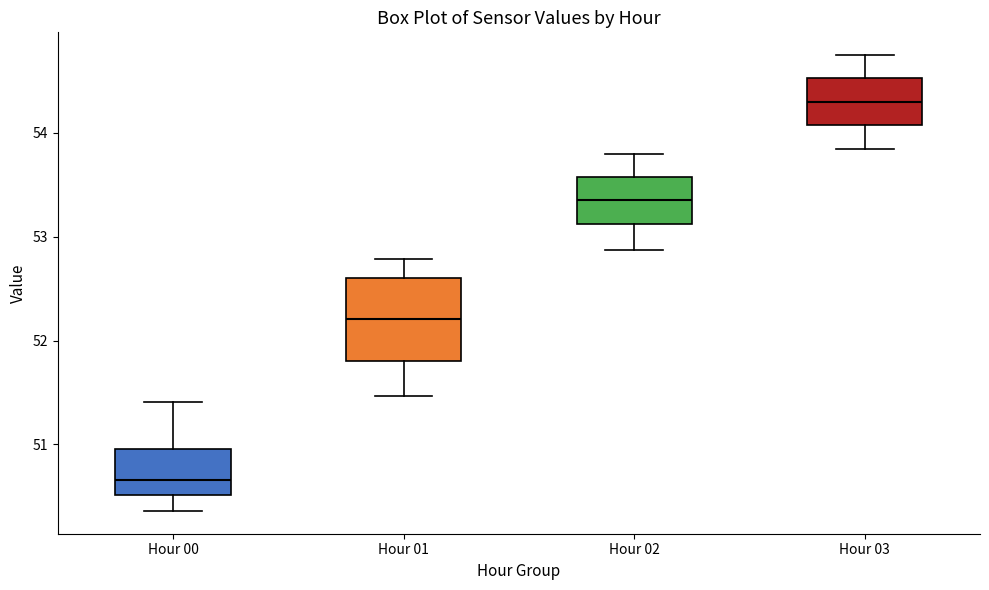

Reading left to right, transcribe this box plot: for each box, give where its median line is, the range the box spans, and where its two whiskers end, as read against the y-axis. The values are not printed on the chart, so give them approximately, as read against the axis.

Hour 00: median 50.7, box 50.5 to 51.0, whiskers 50.4 to 51.4
Hour 01: median 52.2, box 51.8 to 52.6, whiskers 51.5 to 52.8
Hour 02: median 53.4, box 53.1 to 53.6, whiskers 52.9 to 53.8
Hour 03: median 54.3, box 54.1 to 54.5, whiskers 53.9 to 54.8